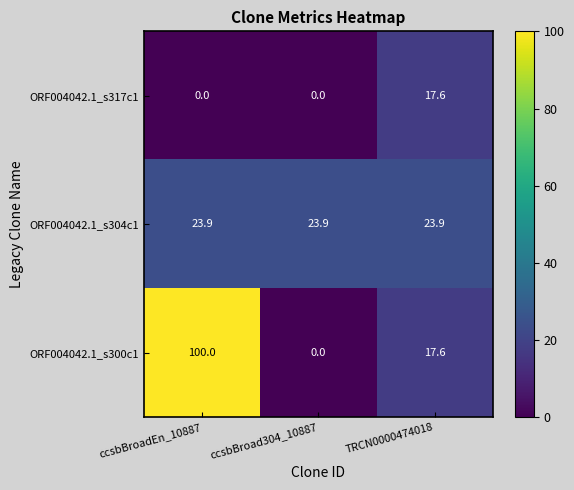

Which series has the largest range (max minus min)?

ORF004042.1_s300c1